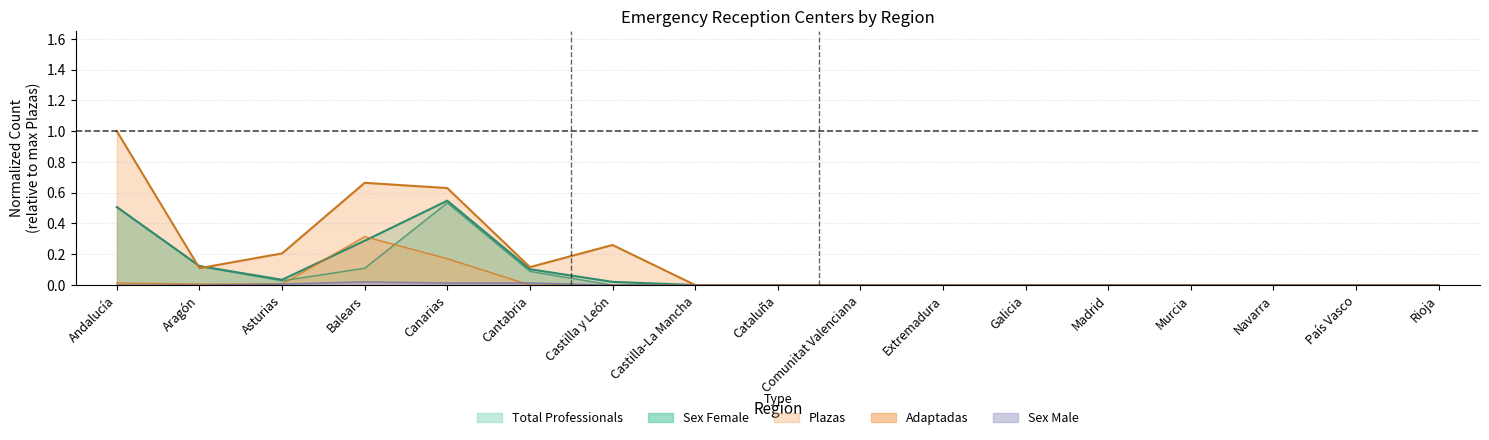

True or false: Sex Male and Adaptadas cross at least once.

True